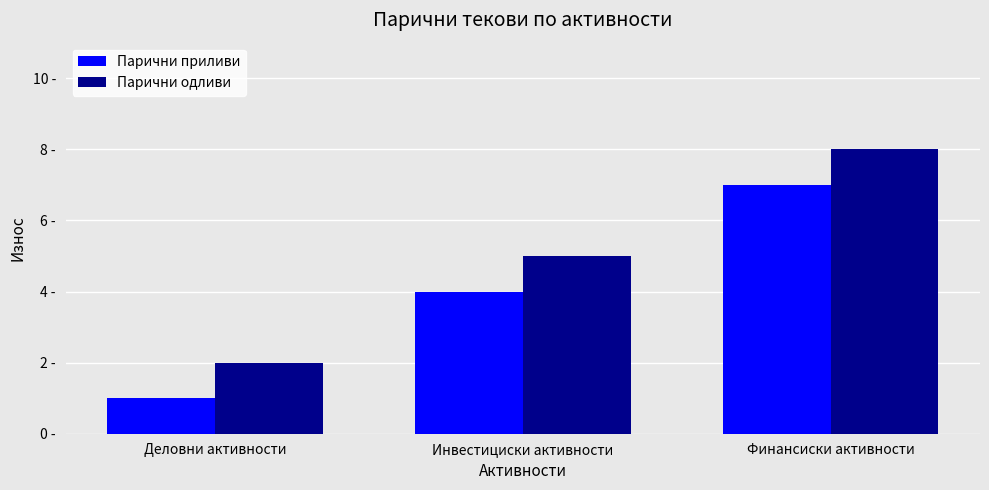

Are the bars grouped side by side (vs. stacked)?

Yes